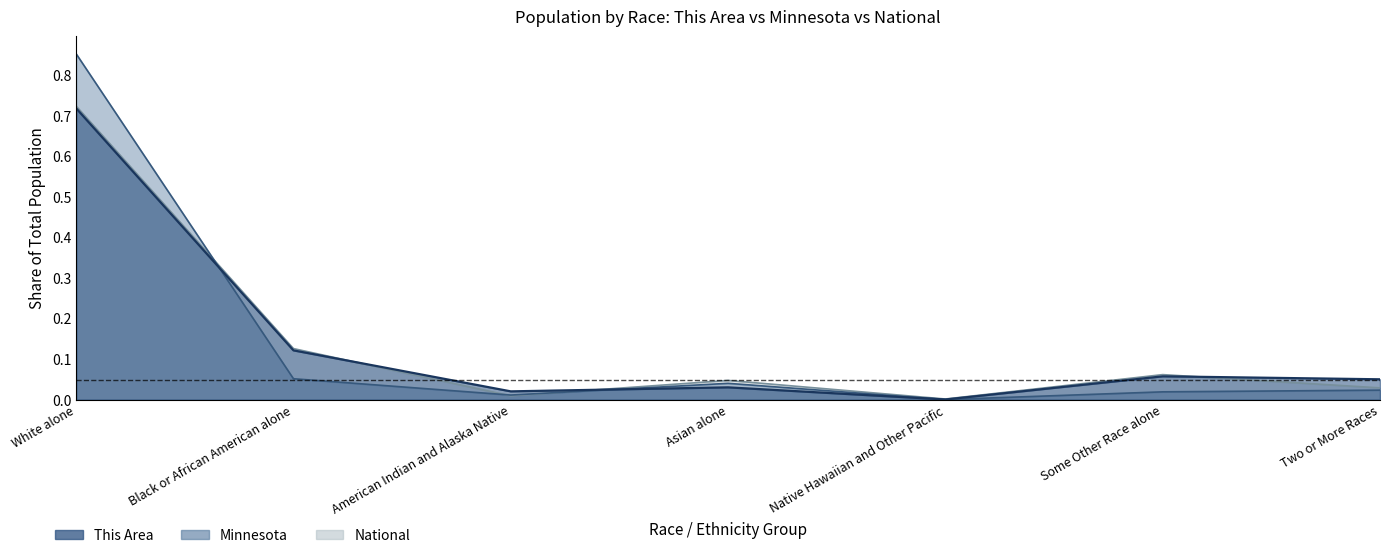

Reading left to right, list all the values displayed in this chart.

This Area: White alone=0.7	Black or African American alone=0.1	American Indian and Alaska Native=0.0	Asian alone=0.0	Native Hawaiian and Other Pacific=0.0	Some Other Race alone=0.1	Two or More Races=0.1
Minnesota: White alone=0.9	Black or African American alone=0.1	American Indian and Alaska Native=0.0	Asian alone=0.0	Native Hawaiian and Other Pacific=0.0	Some Other Race alone=0.0	Two or More Races=0.0
National: White alone=0.7	Black or African American alone=0.1	American Indian and Alaska Native=0.0	Asian alone=0.0	Native Hawaiian and Other Pacific=0.0	Some Other Race alone=0.1	Two or More Races=0.0